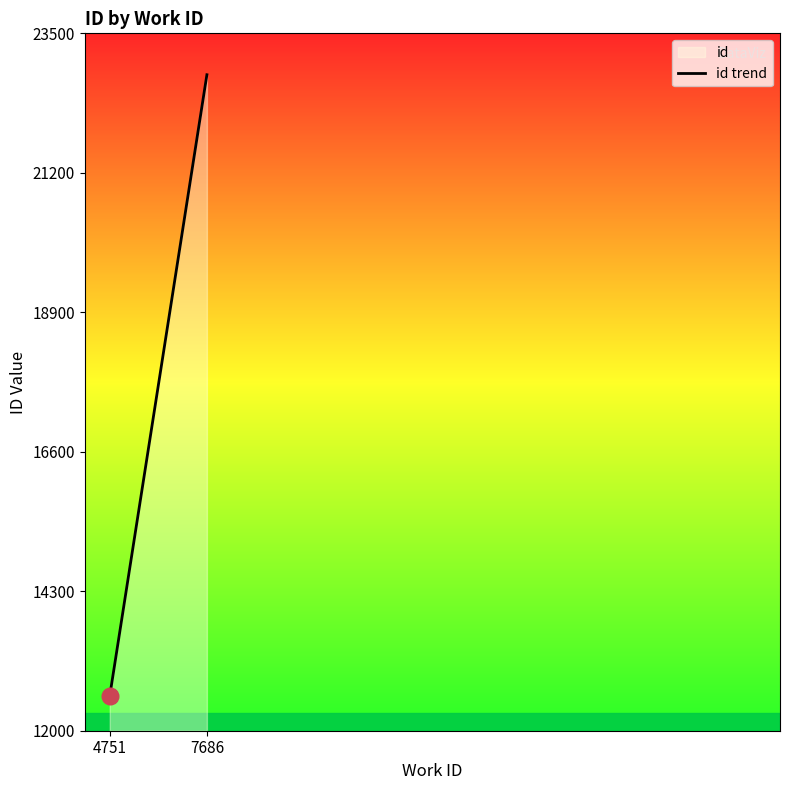

What is the average value?

17695.5